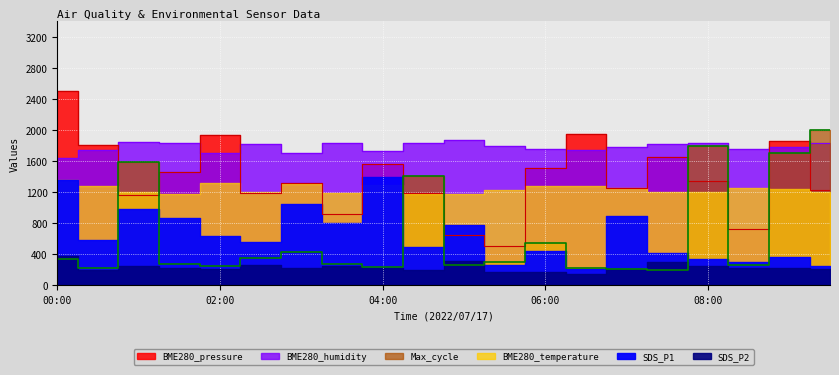

How many categories are shown in the chart?

20